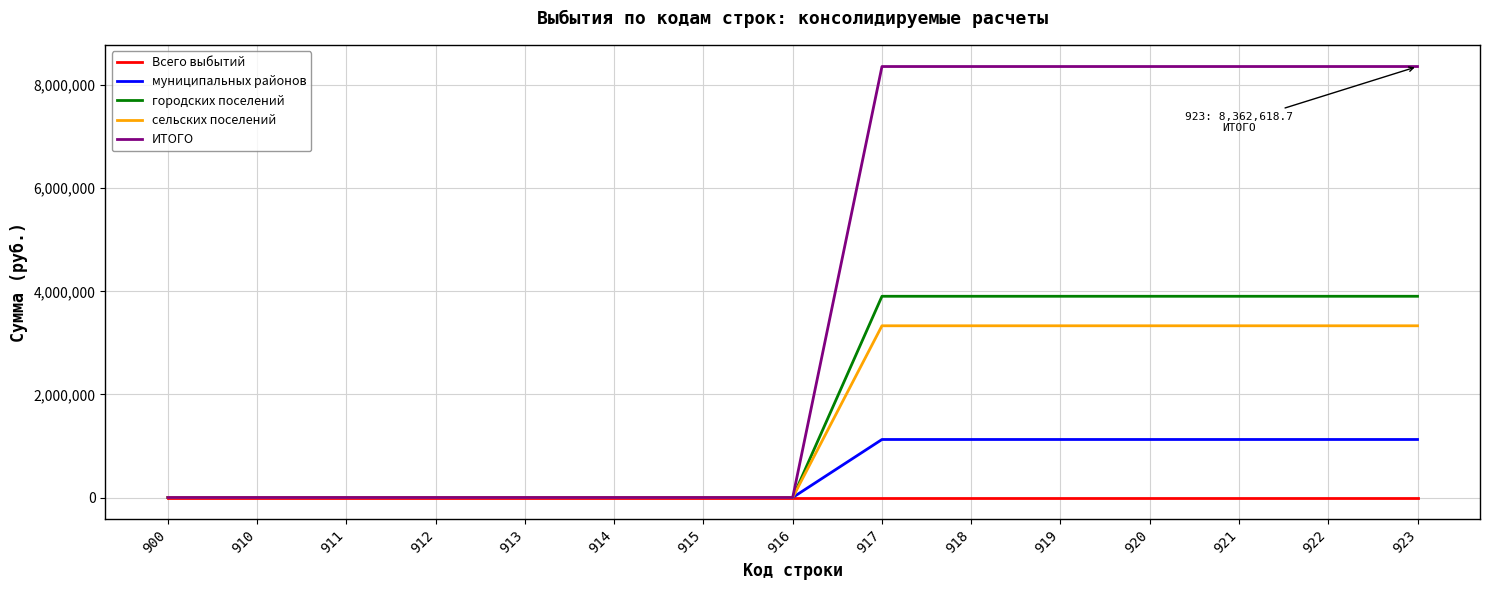

Is it true that городских поселений equals 3904660.7 at 923?

True